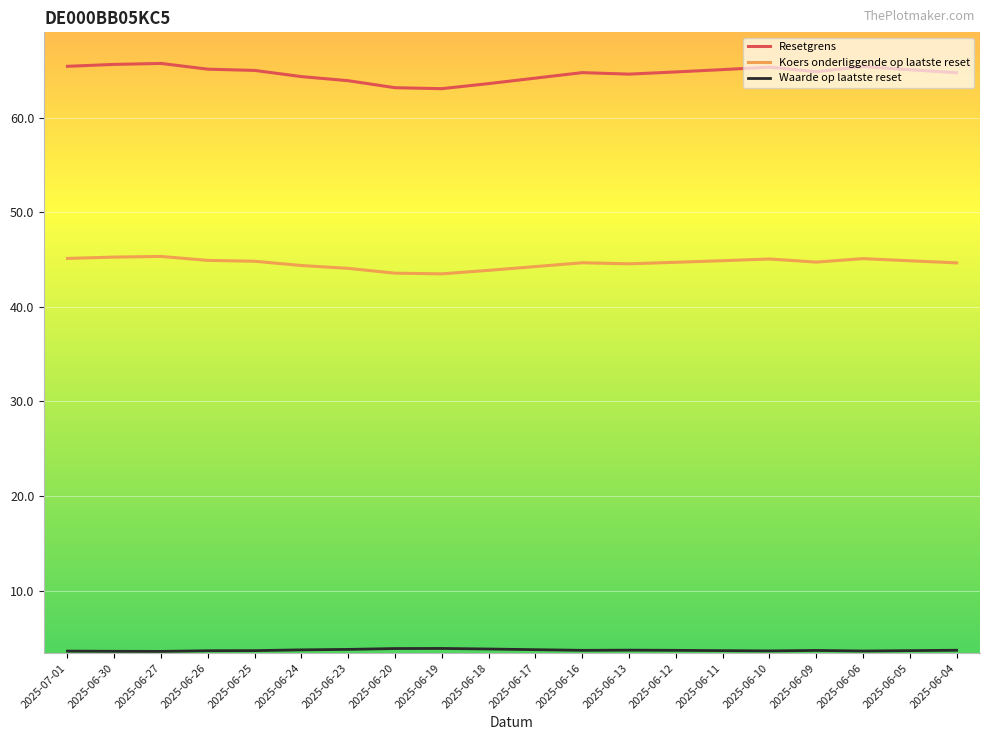

How many distinct data groups are displayed?

3